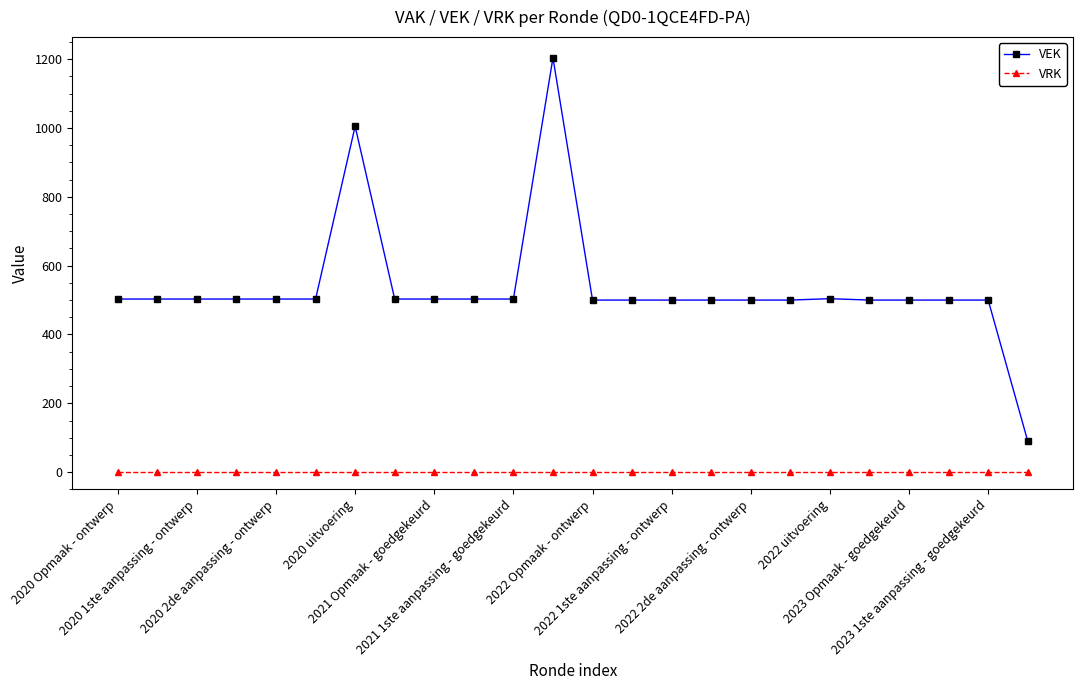

What is the difference between the maximum and minimum values in the VEK series?

1114